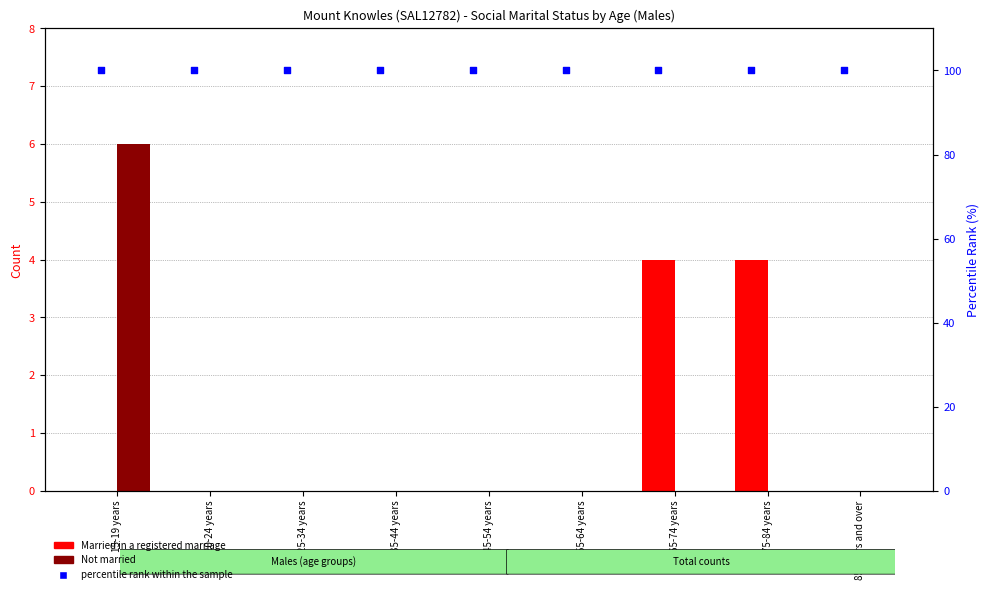

Is the value of Not married at 25-34 years greater than the value of percentile rank within the sample at 15-19 years?

No